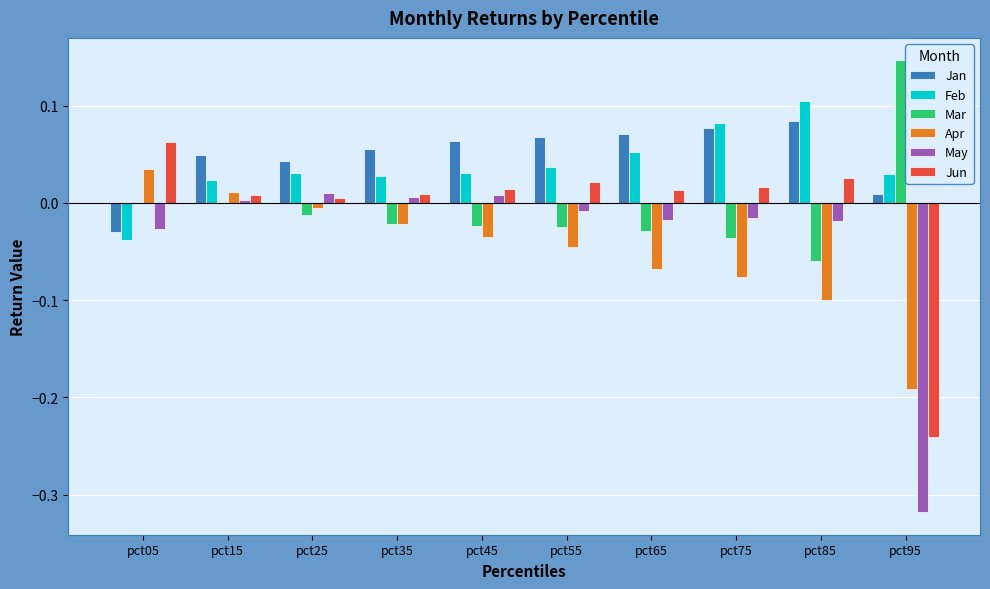

Is it true that May equals 0.0 at pct35?

True